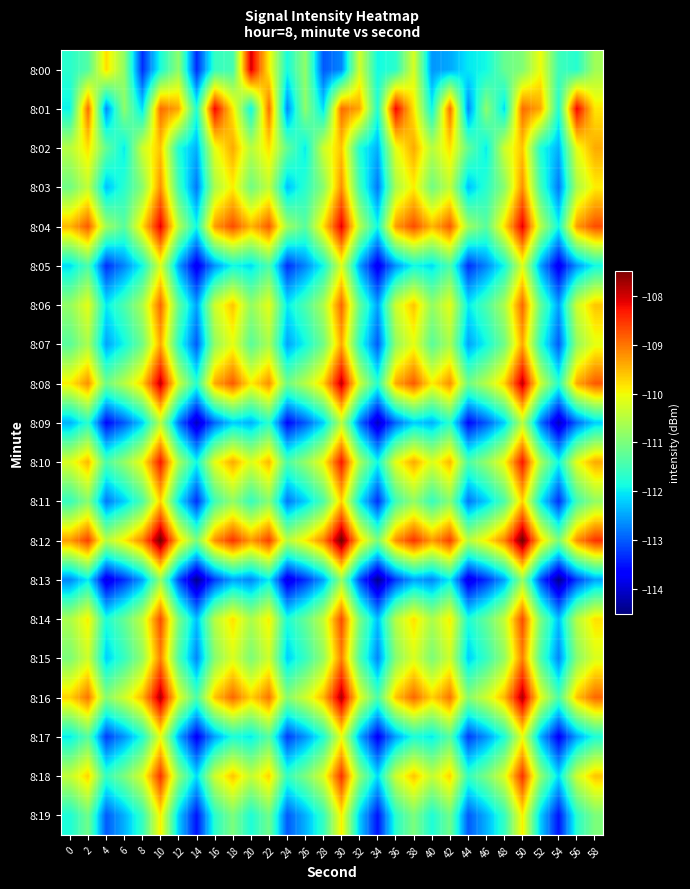

Which label corresponds to the largest value in the chart?

10